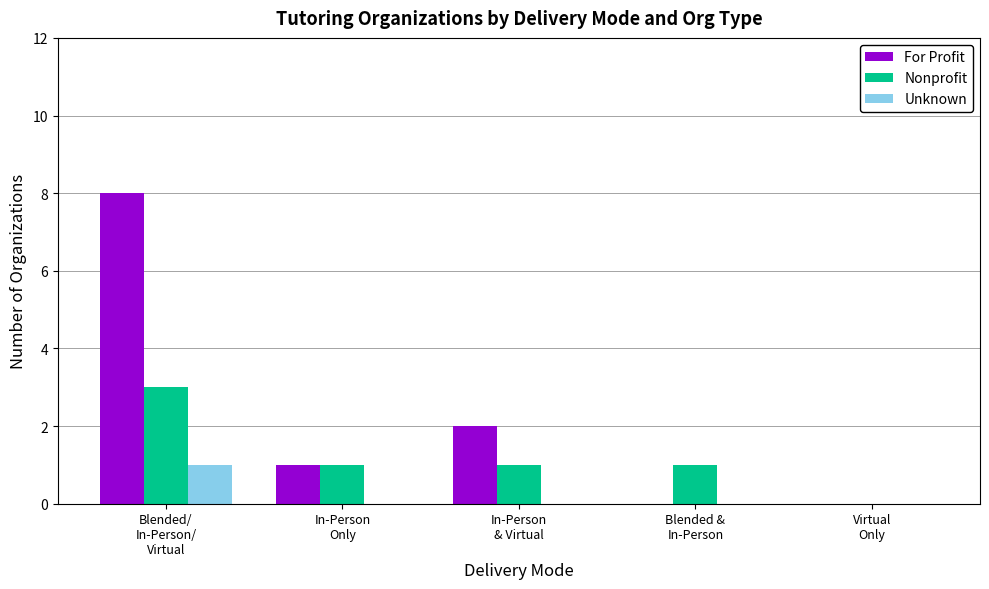

What is the maximum value for For Profit?

8